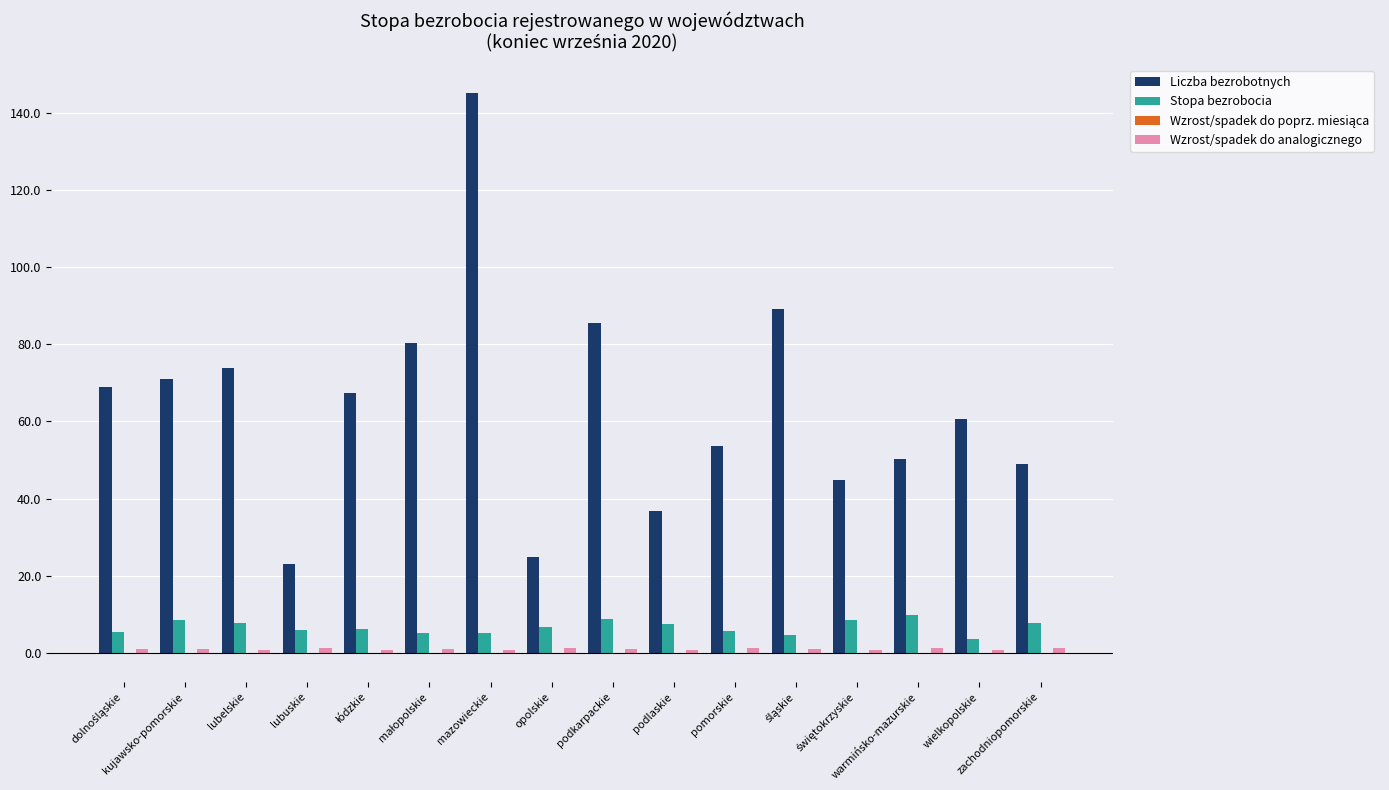

What is the sum of all Liczba bezrobotnych values?

1023.8